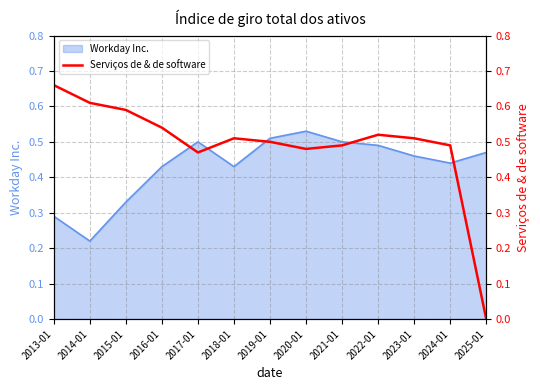

Is it true that the value at 2019-01 is 0.5?

True